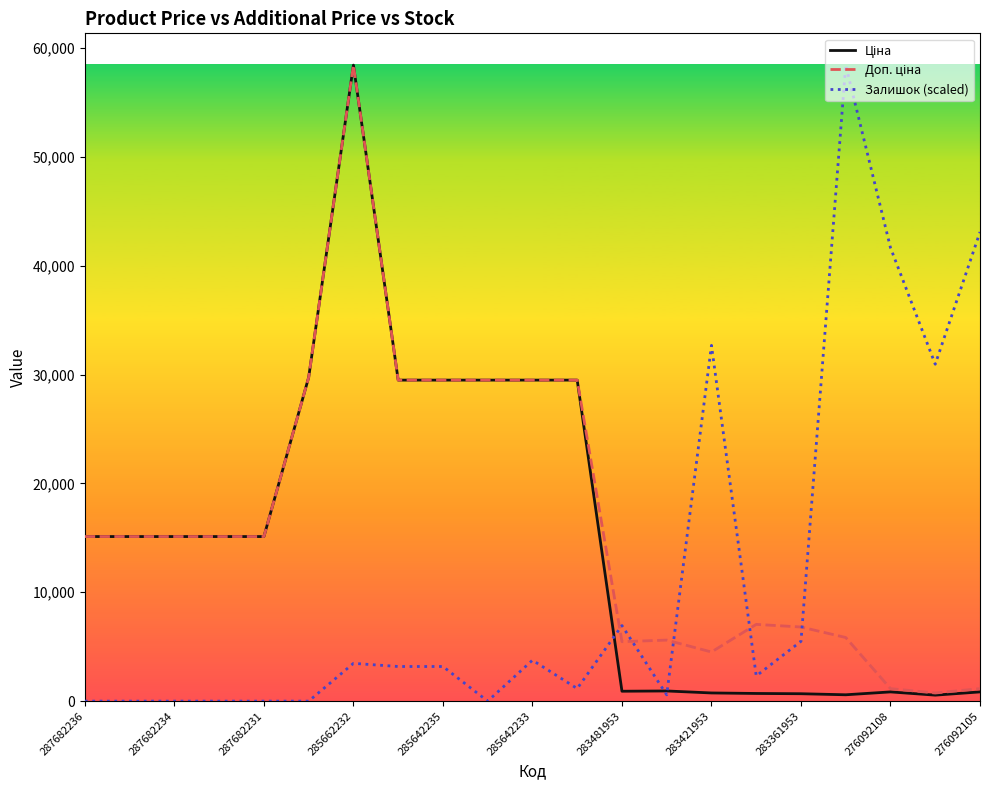

What is the maximum value shown in the chart?

58426.5